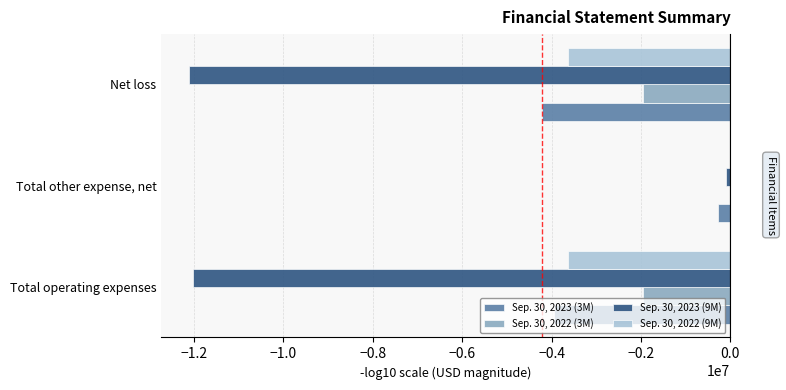

The Sep. 30, 2022 (3M) series shows -1104004 at Total operating expenses. True or false?

False